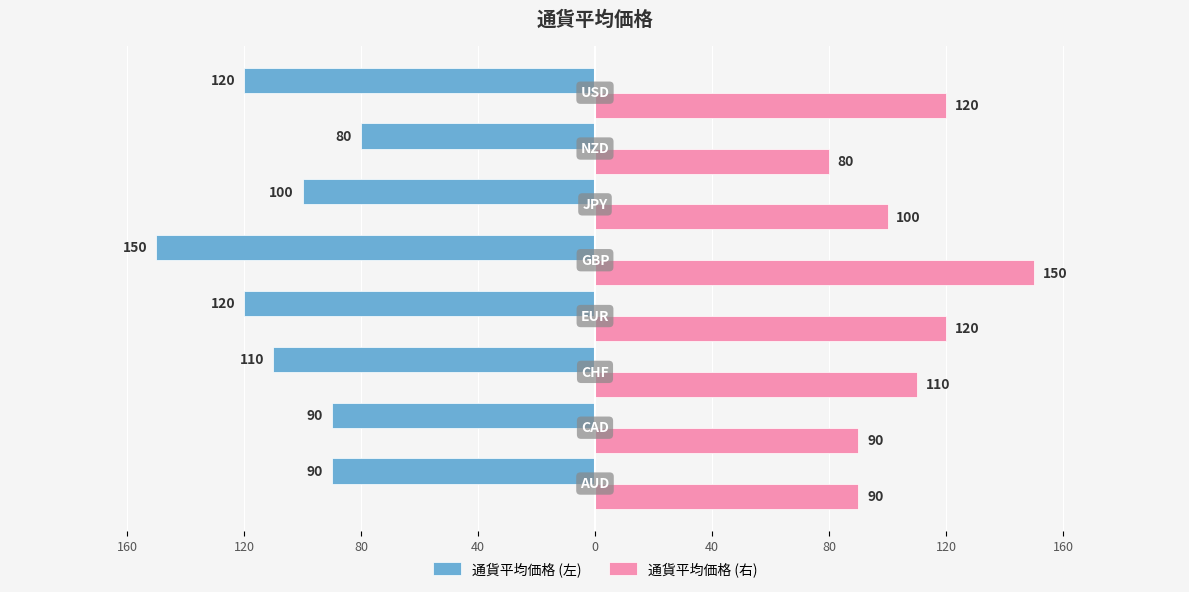

At how many categories does at least one series exceed 37?

8